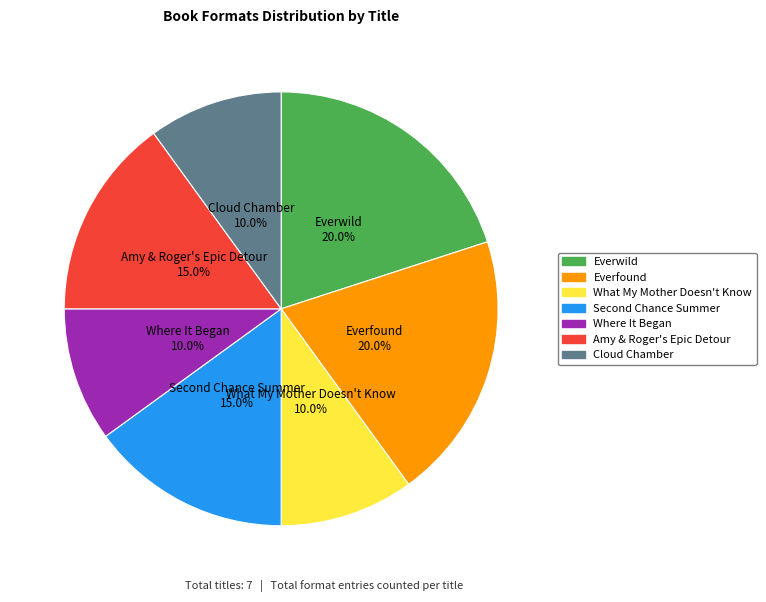

Combined, do What My Mother Doesn't Know and Amy & Roger's Epic Detour account for over 50%?

No